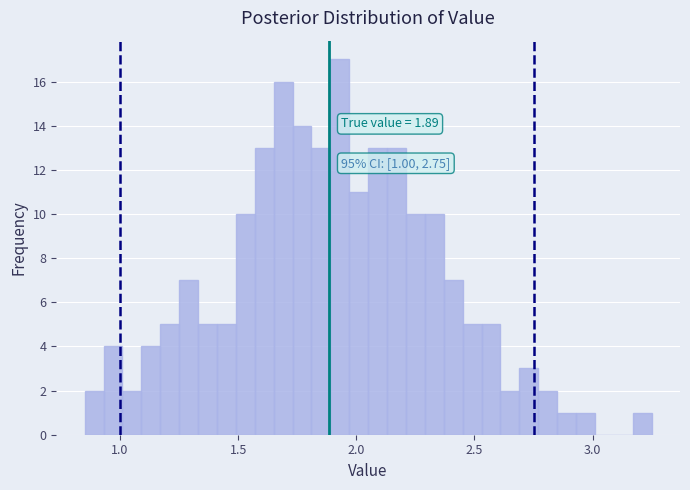

Read against the x-axis, roughly where is the centre of the tallest bar?

1.95